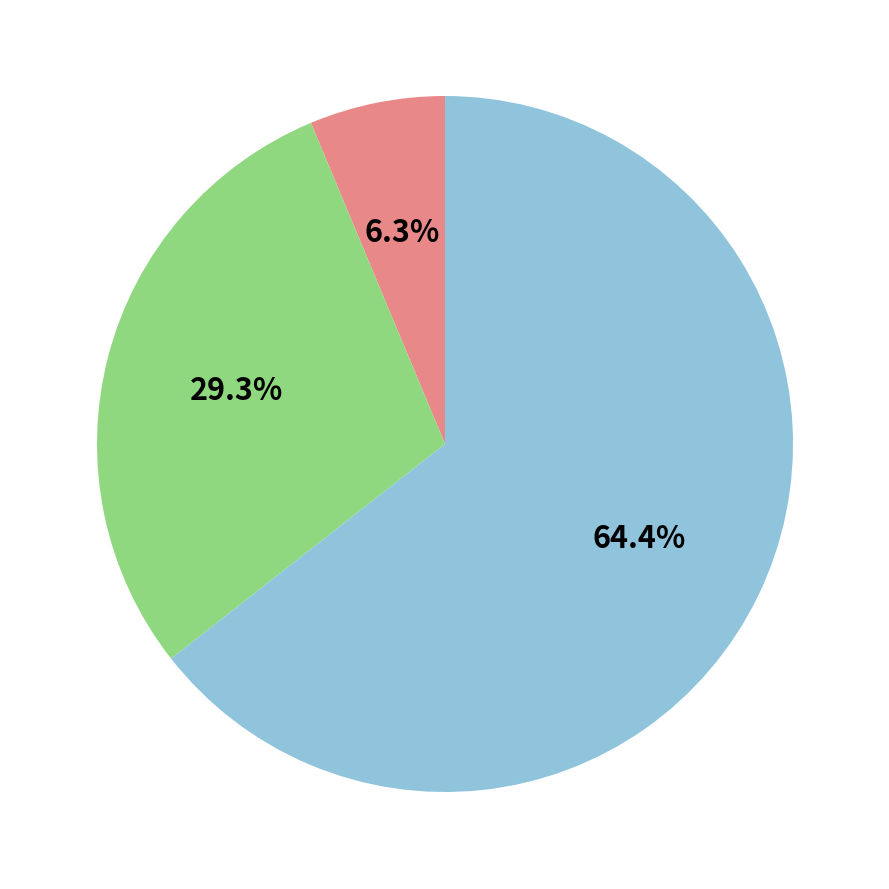

Does any single category account for the majority?

Yes